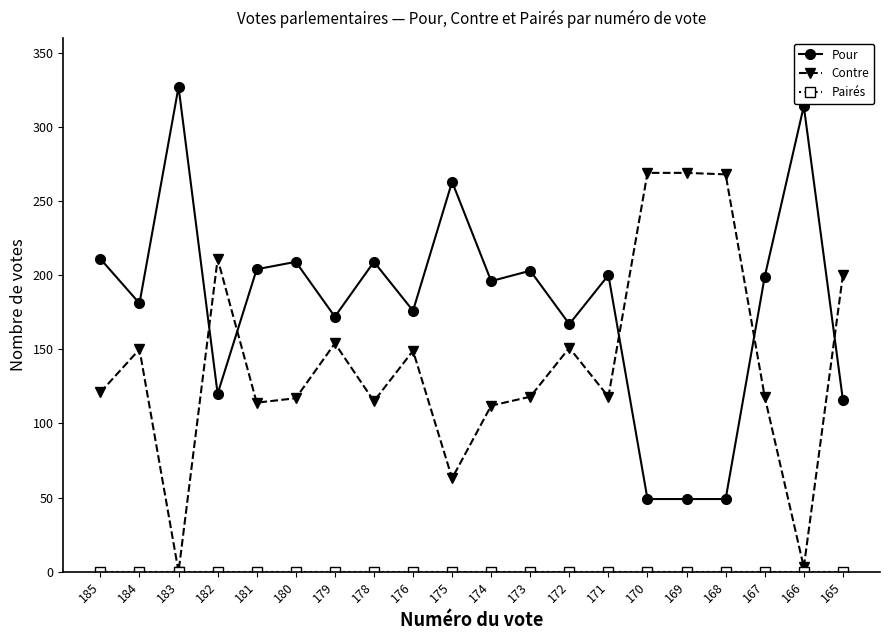

Where is the first local maximum for Pour?

183